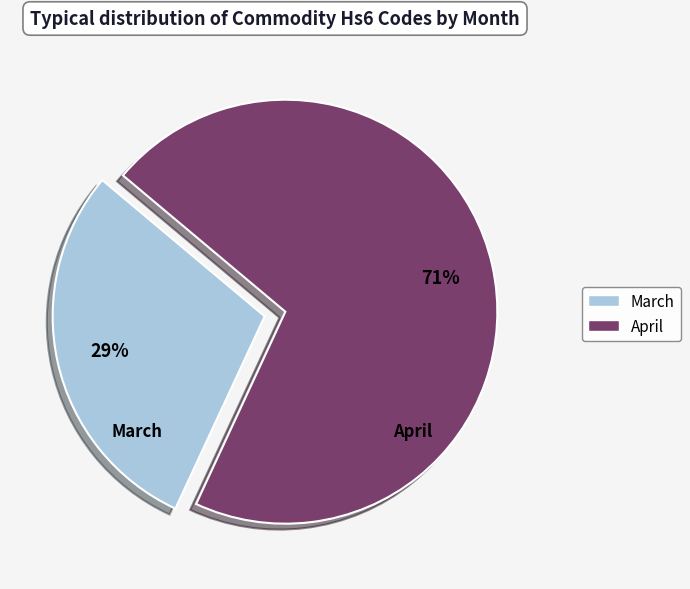

How many slices are in this pie chart?

2